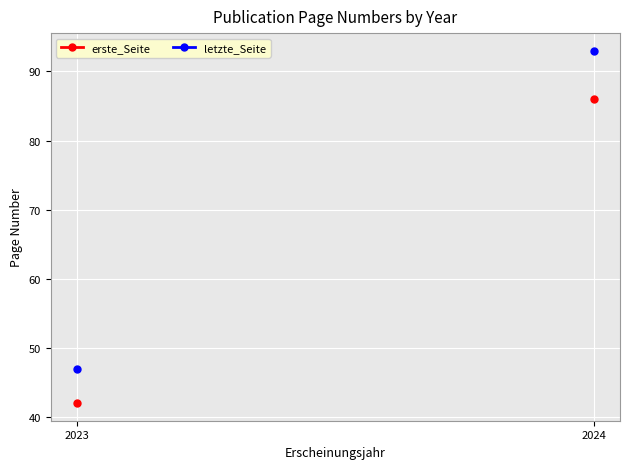

The letzte_Seite series shows 93.0 at 2024. True or false?

True